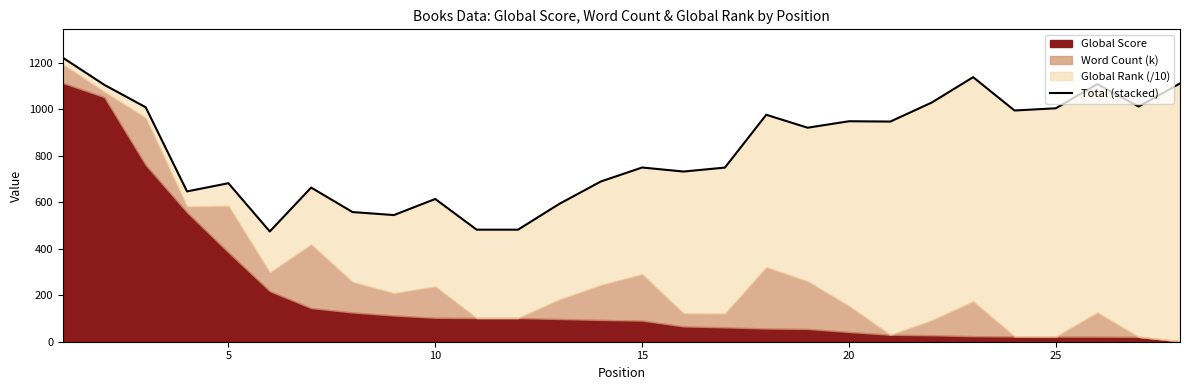

How many categories are shown in the chart?

28